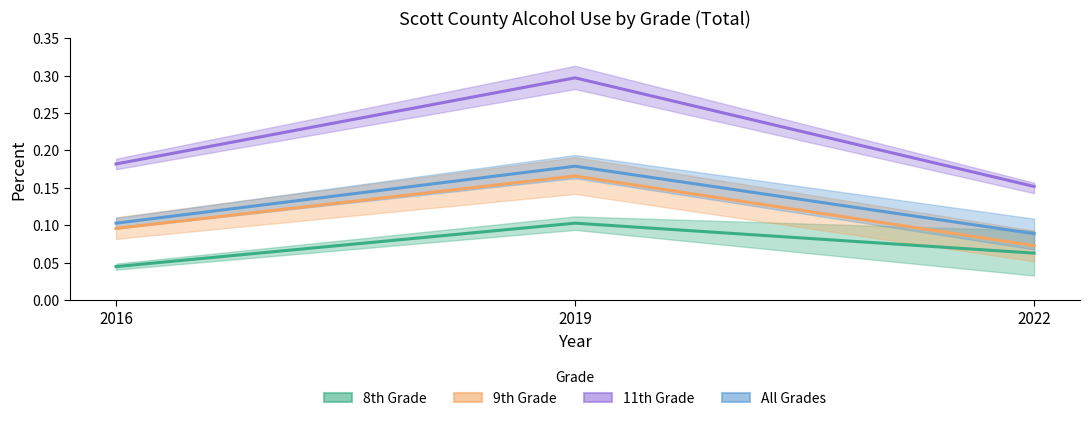

The value of 8th Grade at 2022 is 0.1. True or false?

True